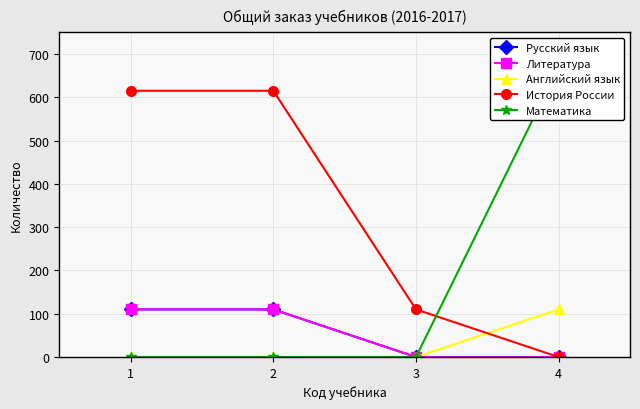

The value of Математика at 2 is -464. True or false?

False